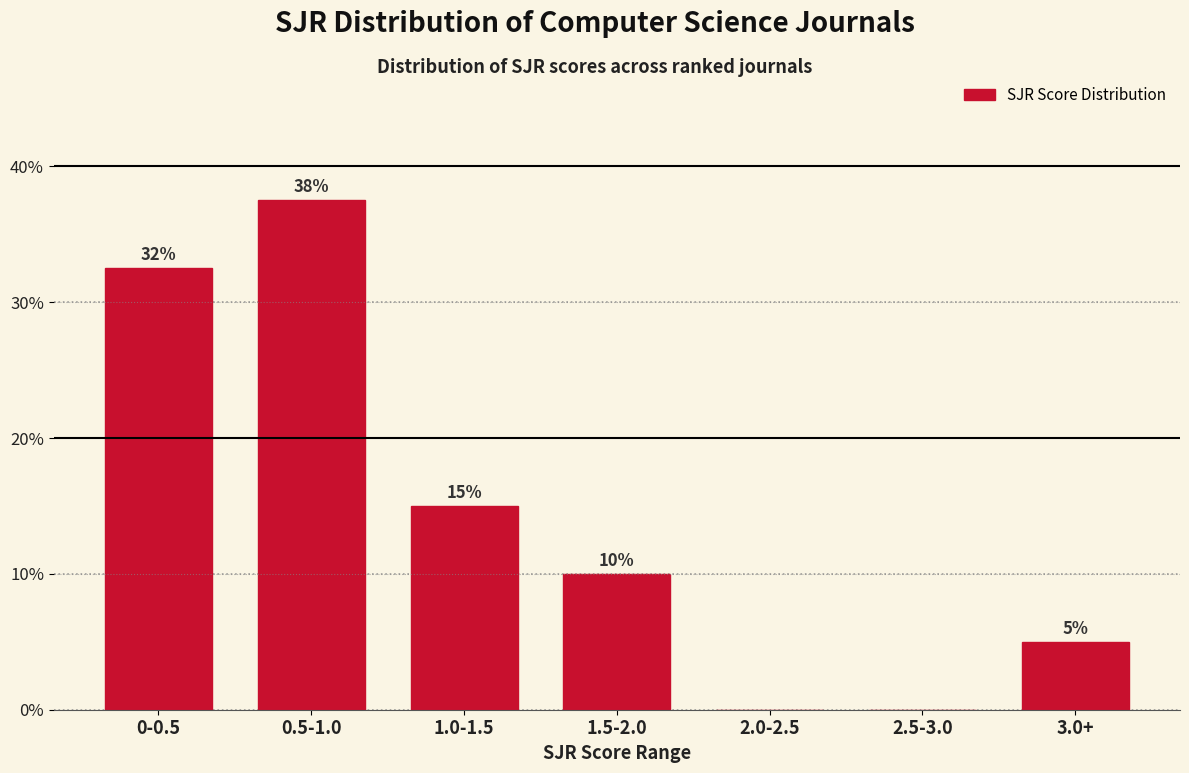

What is the sum of all values?

100.0